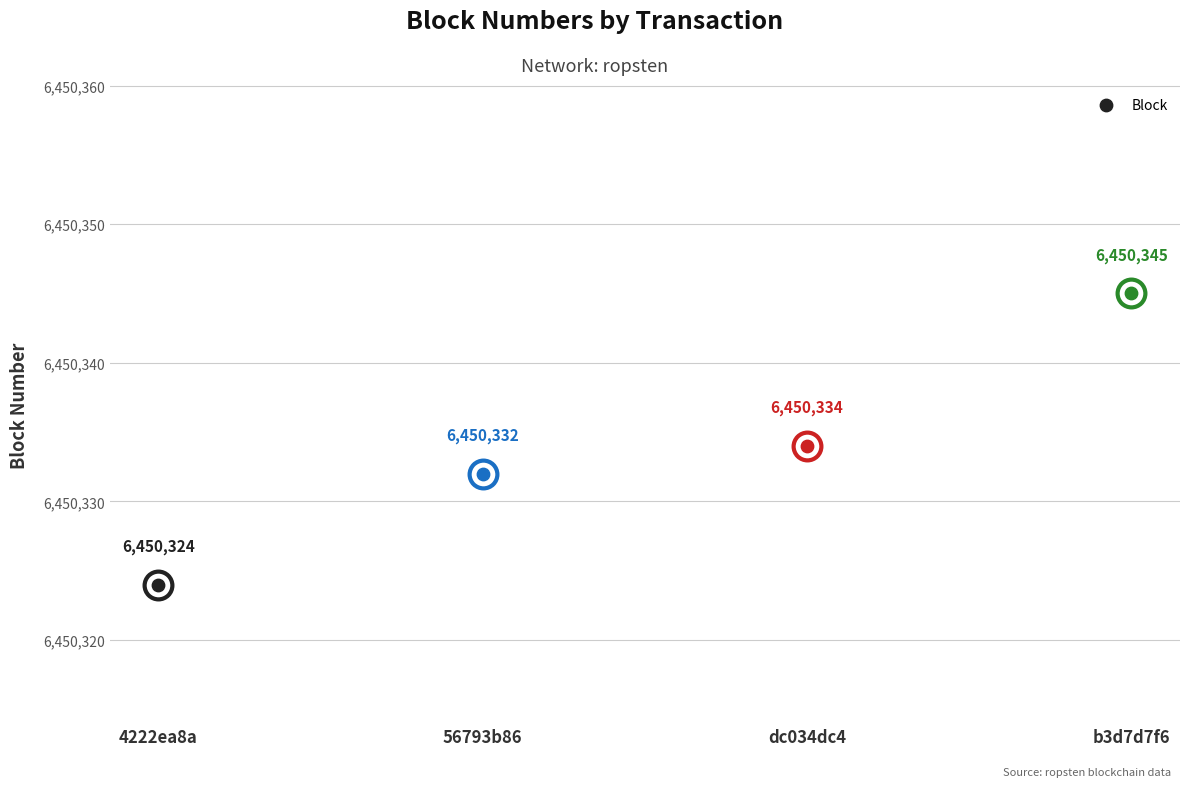

What is the change in value from 4222ea8a to b3d7d7f6?

+21